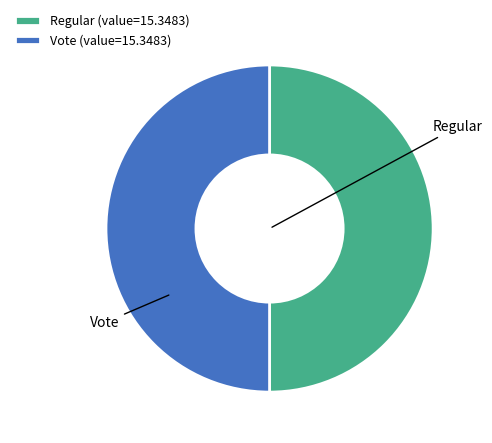

Count the number of slices in the pie.

2